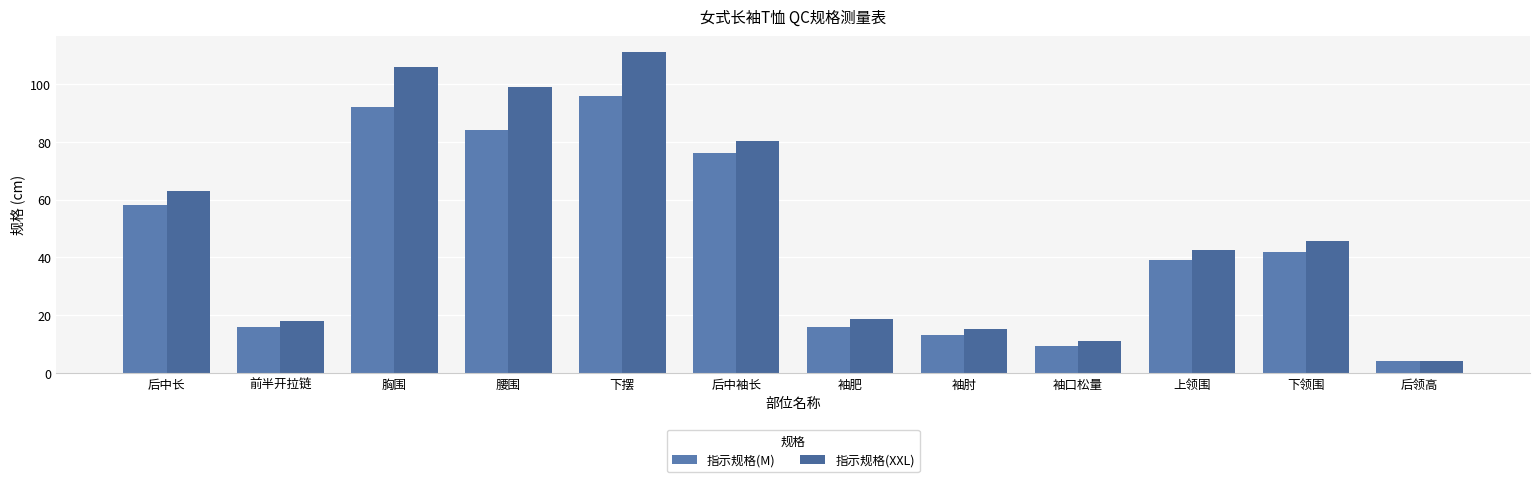

True or false: 指示规格(M) has a value of 71.8 at 下领围.

False